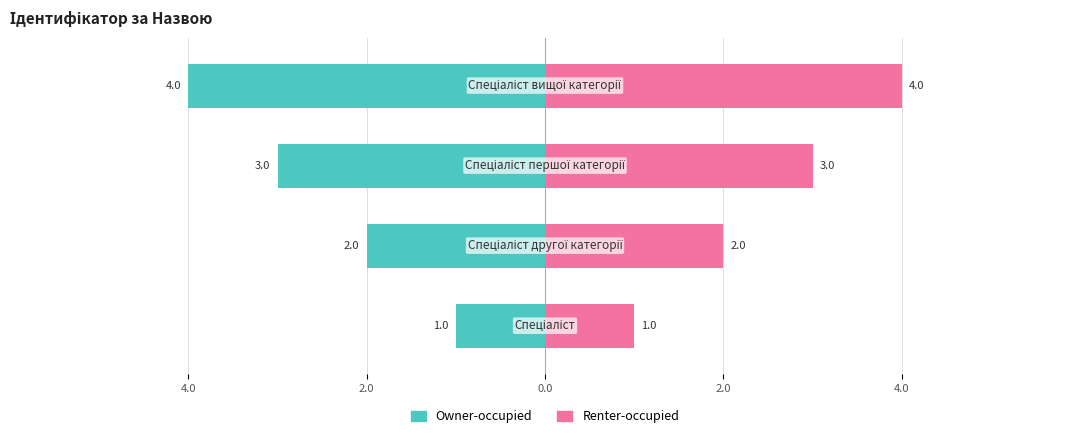

What is the greatest value displayed?

4